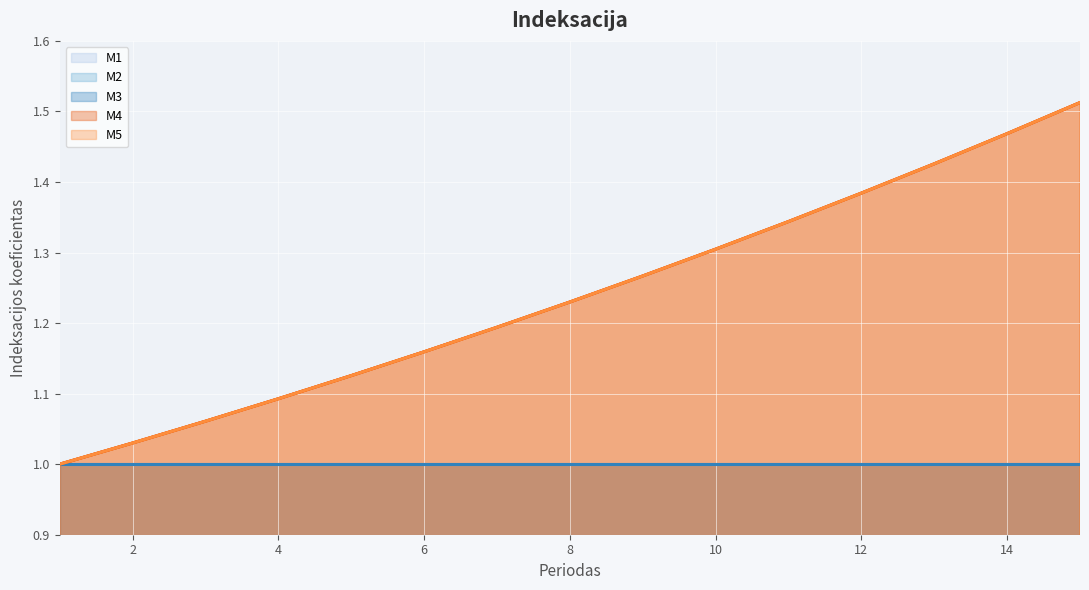

How many lines are shown in the chart?

5